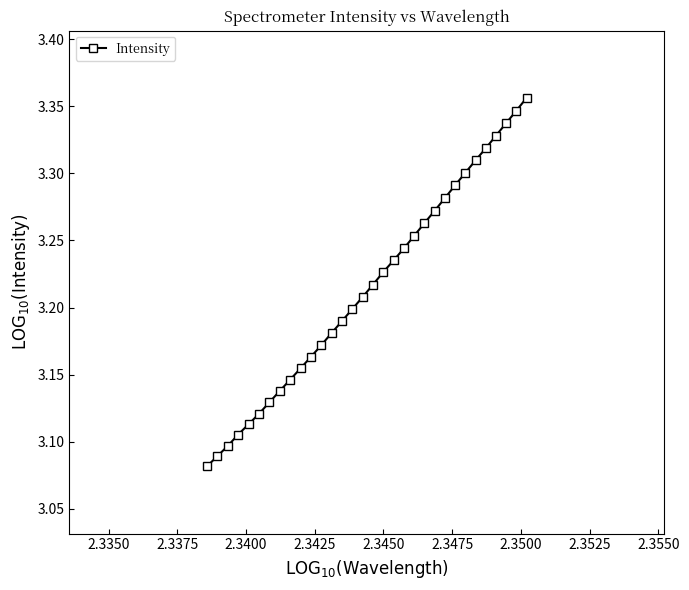

Does the chart display data point markers on the line(s)?

Yes